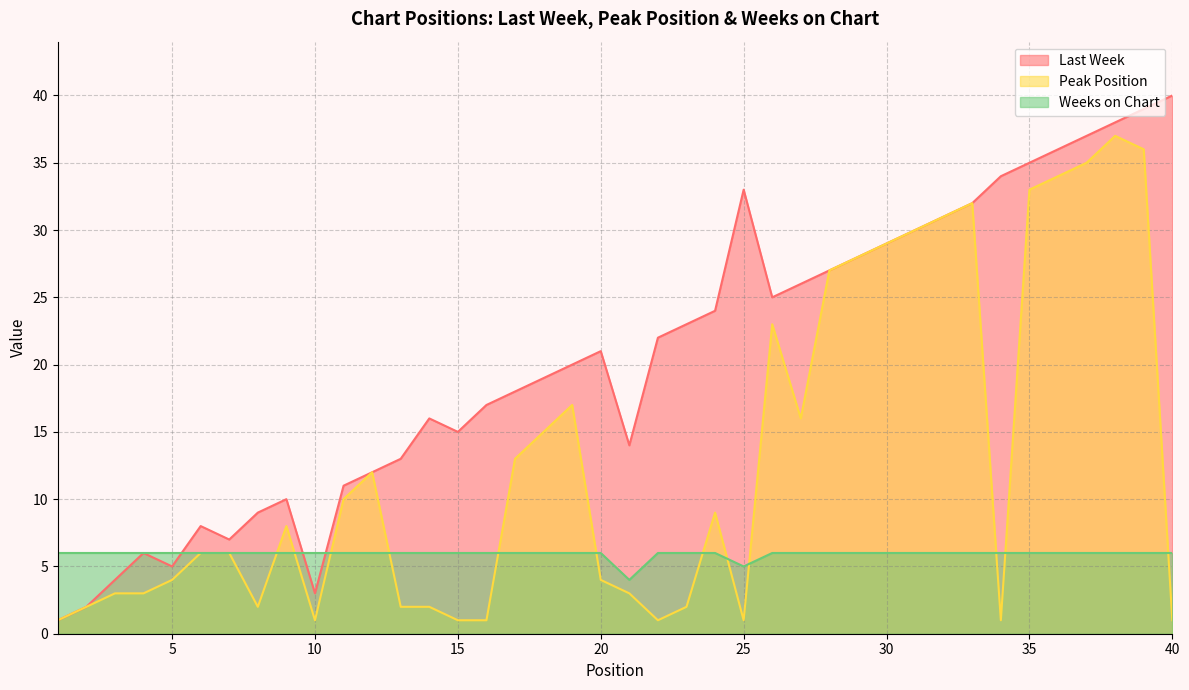

Read the Last Week value at 24.

24